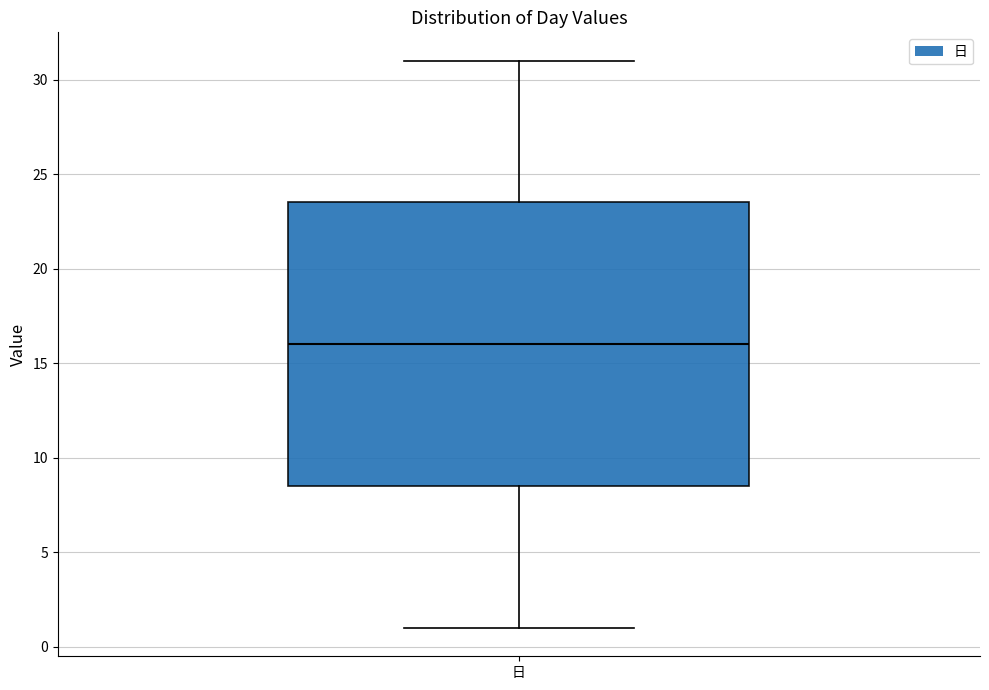

Transcribe this box plot: give where the median line is, the range the box spans, and where the two whiskers end, as read against the y-axis. The values are not printed on the chart, so give them approximately, as read against the axis.

median 16.0, box 8.5 to 23.5, whiskers 1.0 to 31.0